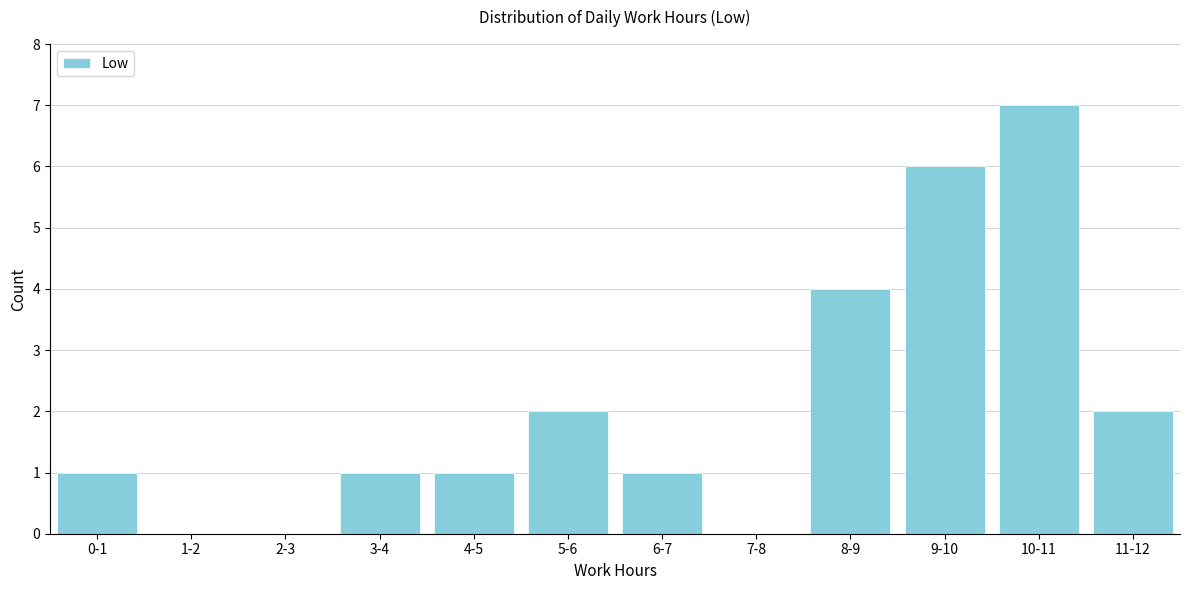

Reading left to right, what are all the values shown in this chart?

0-1=1	1-2=0	2-3=0	3-4=1	4-5=1	5-6=2	6-7=1	7-8=0	8-9=4	9-10=6	10-11=7	11-12=2